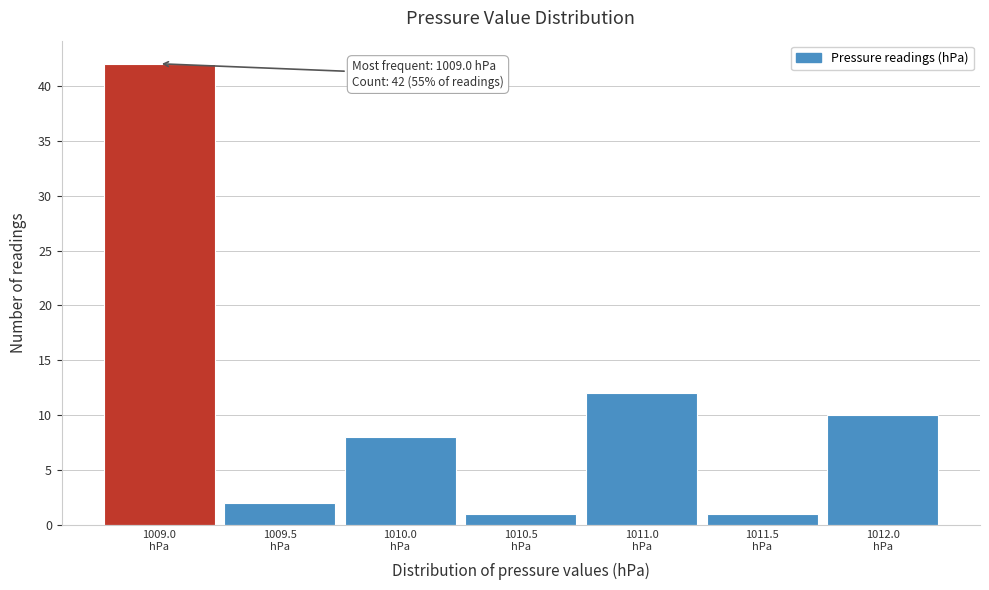

Over which range of the x-axis is the bar tallest?

1008.75 to 1009.25